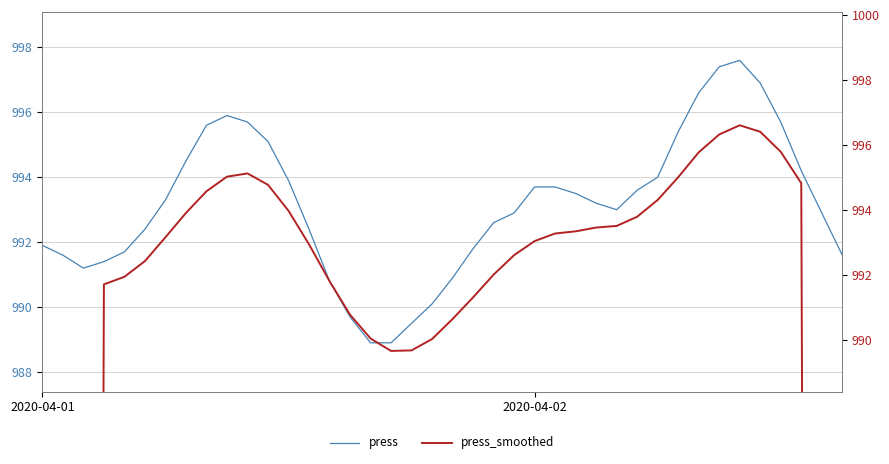

At which category is the sum across all series the highest?

34